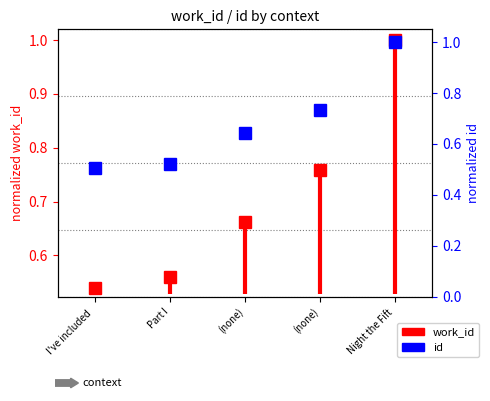

At which label is the value closest to 0?

I've included 